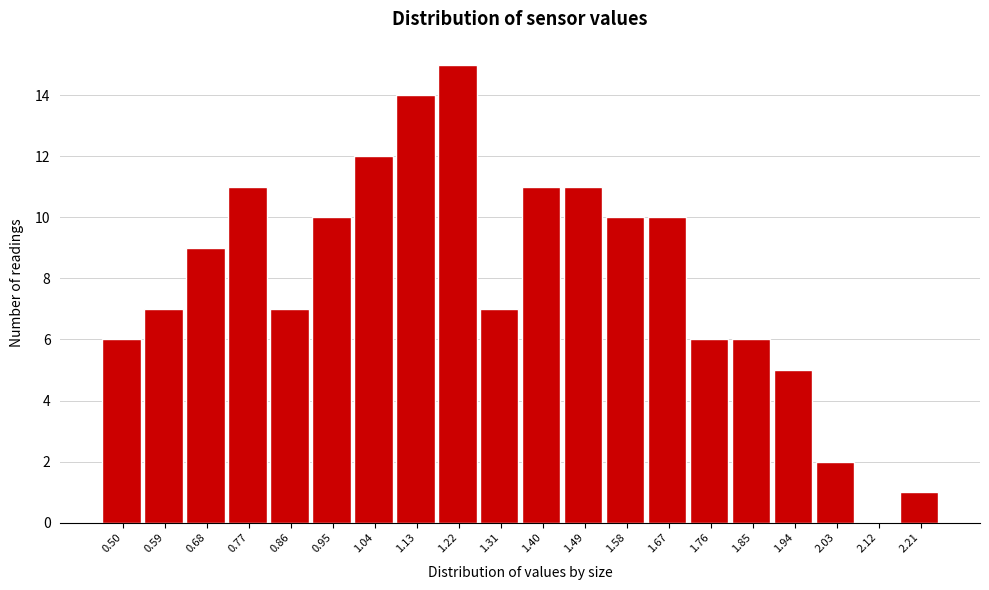

Reading left to right, transcribe all the data shown in this chart.

0.50=6	0.59=7	0.68=9	0.77=11	0.86=7	0.95=10	1.04=12	1.13=14	1.22=15	1.31=7	1.40=11	1.49=11	1.58=10	1.67=10	1.76=6	1.85=6	1.94=5	2.03=2	2.12=0	2.21=1